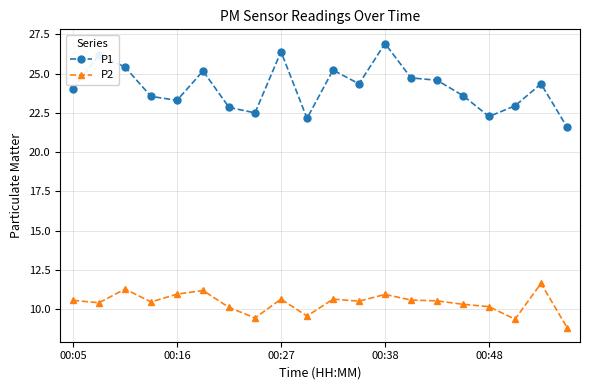

Which series has the widest spread of values?

P1